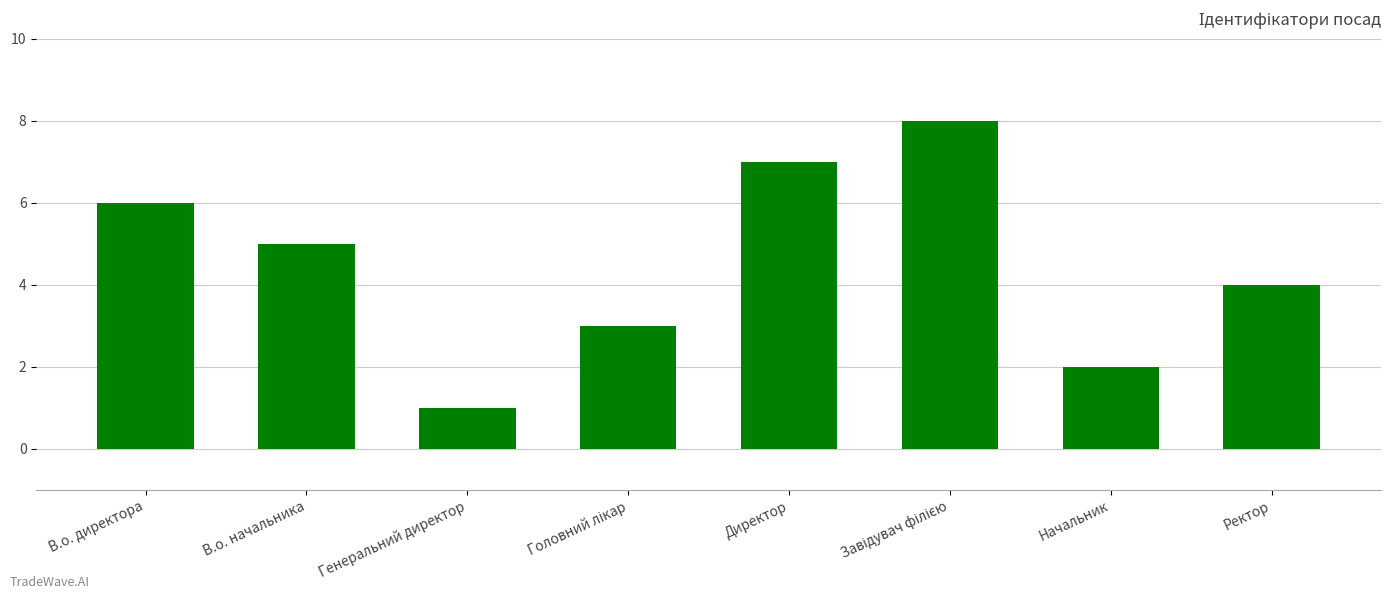

Which category has the lowest value across all series?

Генеральний директор